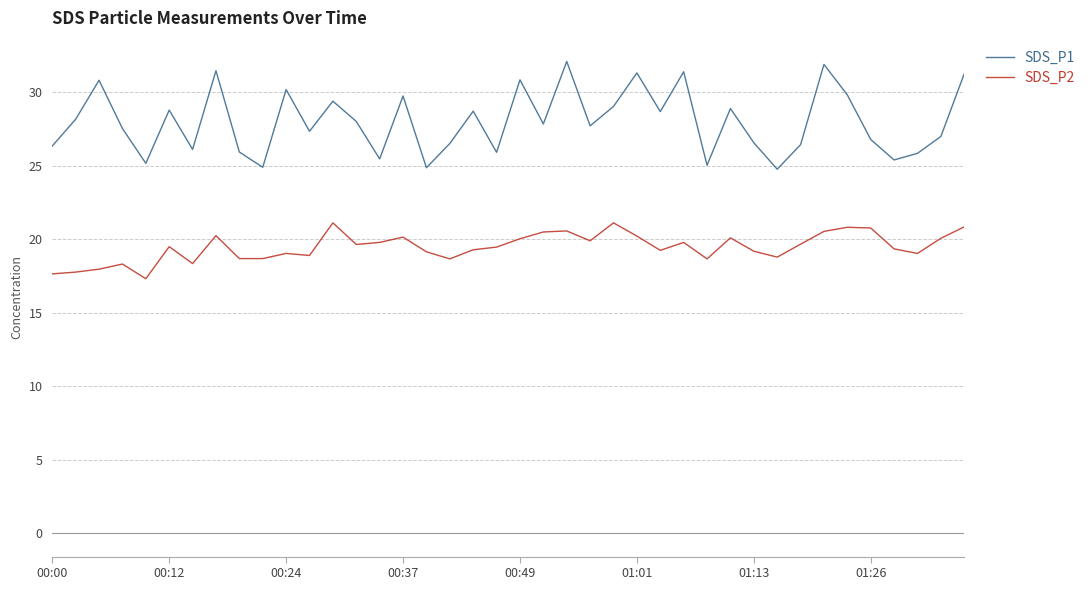

Which series has the largest total across all categories?

SDS_P1